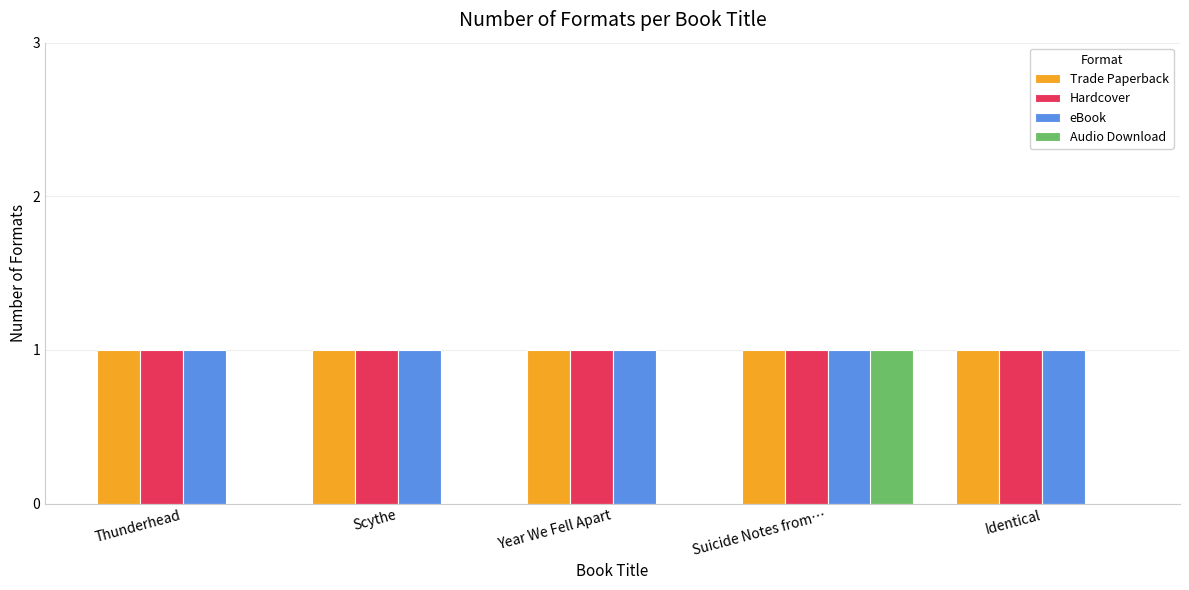

Are the bars horizontal?

No